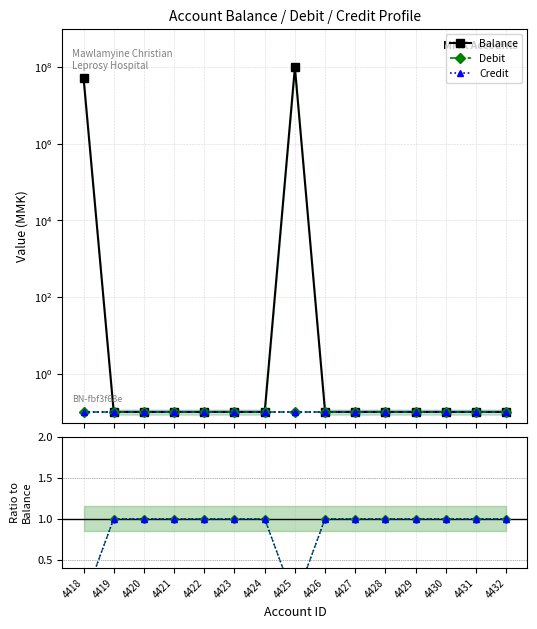

Reading right to left, transcribe all the data shown in this chart.

Balance: 4432=0.1	4431=0.1	4430=0.1	4429=0.1	4428=0.1	4427=0.1	4426=0.1	4425=98124929.0	4424=0.1	4423=0.1	4422=0.1	4421=0.1	4420=0.1	4419=0.1	4418=53128546.1
Debit: 4432=0.1	4431=0.1	4430=0.1	4429=0.1	4428=0.1	4427=0.1	4426=0.1	4425=0.1	4424=0.1	4423=0.1	4422=0.1	4421=0.1	4420=0.1	4419=0.1	4418=0.1
Credit: 4432=0.1	4431=0.1	4430=0.1	4429=0.1	4428=0.1	4427=0.1	4426=0.1	4425=0.1	4424=0.1	4423=0.1	4422=0.1	4421=0.1	4420=0.1	4419=0.1	4418=0.1
Debit / Balance: 4432=1.0	4431=1.0	4430=1.0	4429=1.0	4428=1.0	4427=1.0	4426=1.0	4425=0.0	4424=1.0	4423=1.0	4422=1.0	4421=1.0	4420=1.0	4419=1.0	4418=0.0
Credit / Balance: 4432=1.0	4431=1.0	4430=1.0	4429=1.0	4428=1.0	4427=1.0	4426=1.0	4425=0.0	4424=1.0	4423=1.0	4422=1.0	4421=1.0	4420=1.0	4419=1.0	4418=0.0